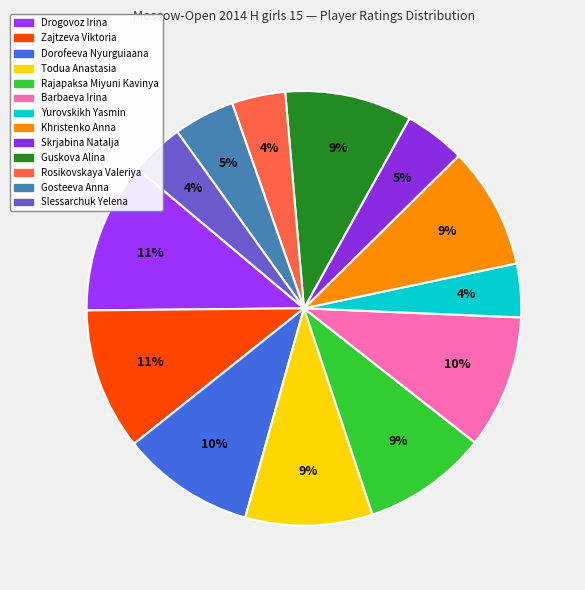

How many slices are in this pie chart?

13